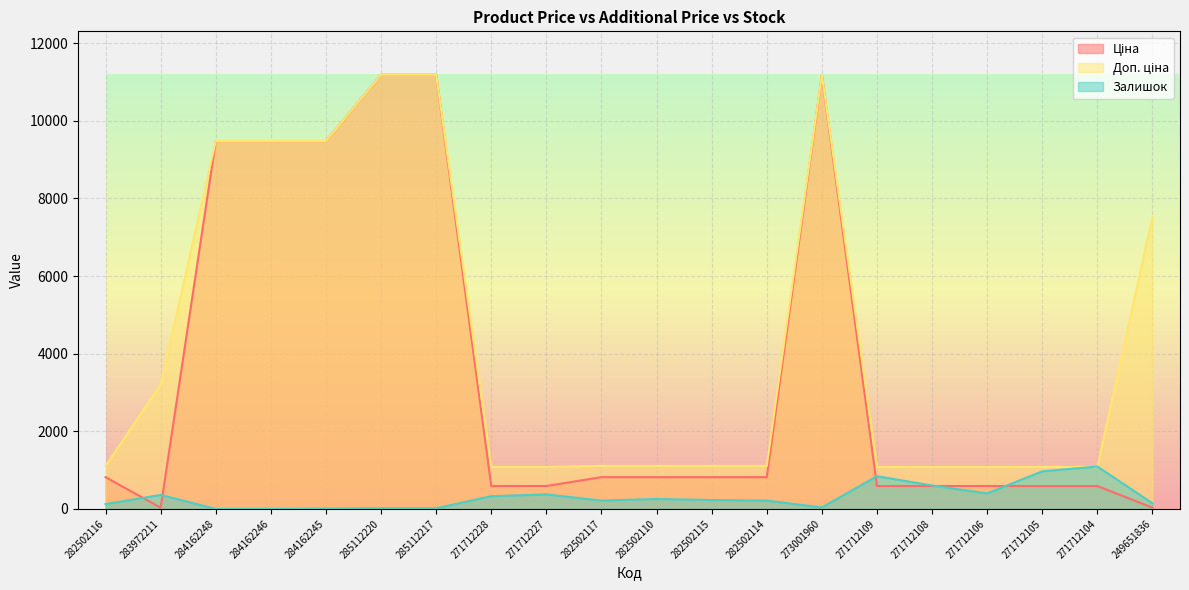

Where is Ціна nearest to the value 5610?

284162248